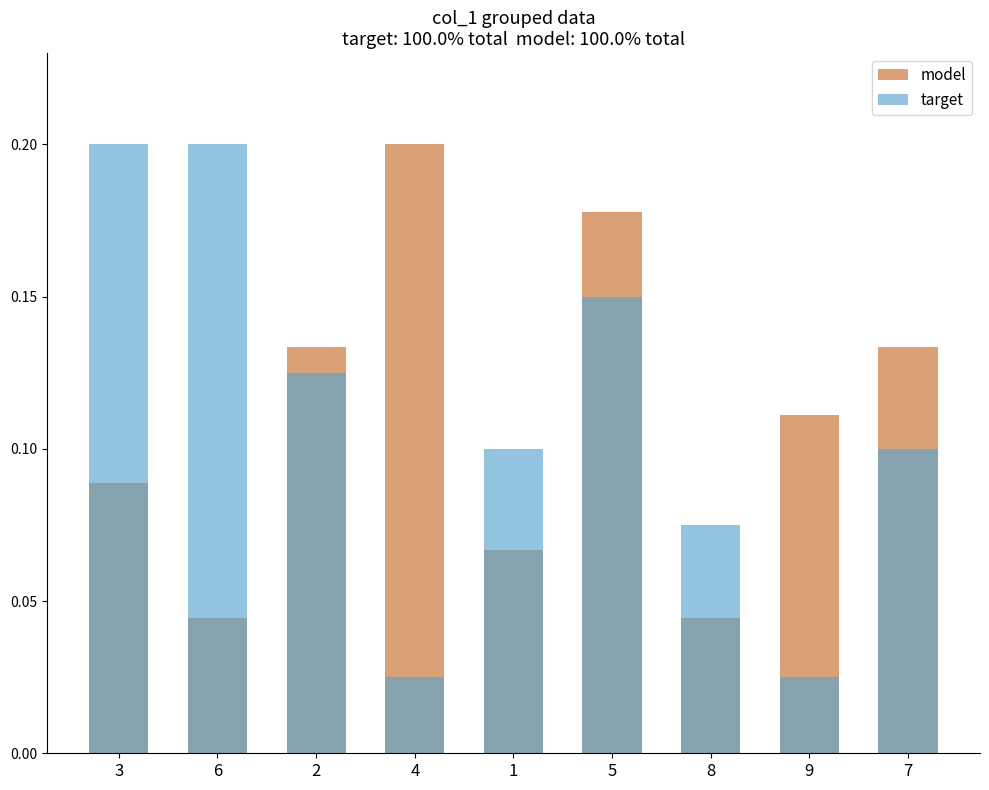

Which label corresponds to the smallest value in the chart?

4